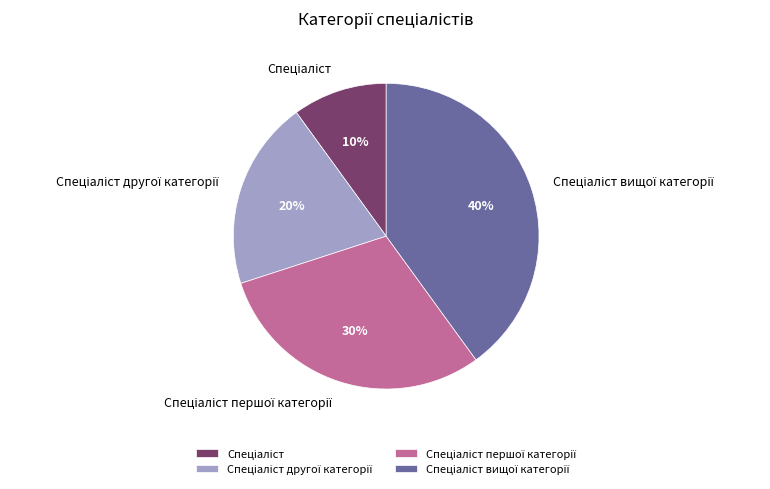

Count the number of slices in the pie.

4